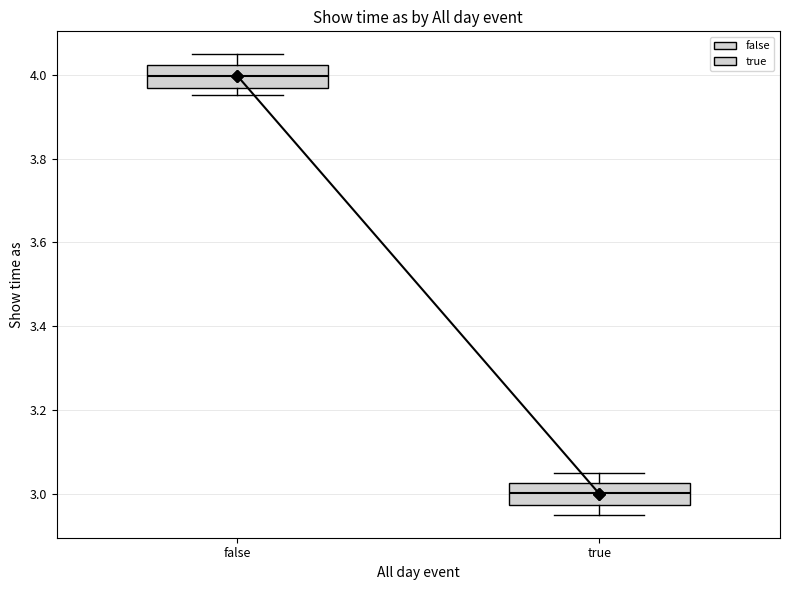

Reading left to right, read every box against the y-axis: the position of its median line, the range the box covers, and the ends of its whiskers. The values are not printed on the chart, so give them approximately, as read against the axis.

false: median 4.00, box 3.96 to 4.02, whiskers 3.96 (just below the box's lower edge) to 4.04
true: median 3.00, box 2.98 to 3.02, whiskers 2.96 to 3.04